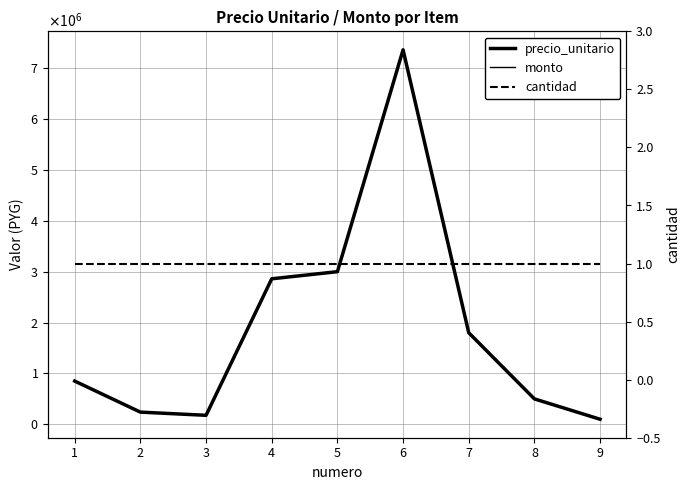

The cantidad series shows 1 at 5. True or false?

True